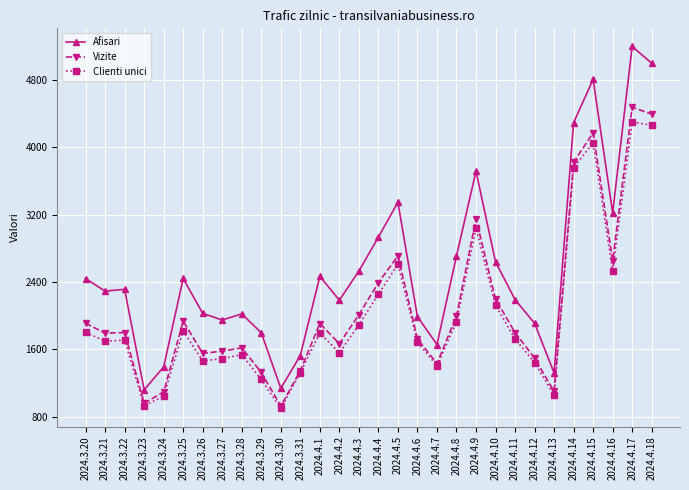

Which category has the highest value in the Vizite series?

2024.4.17